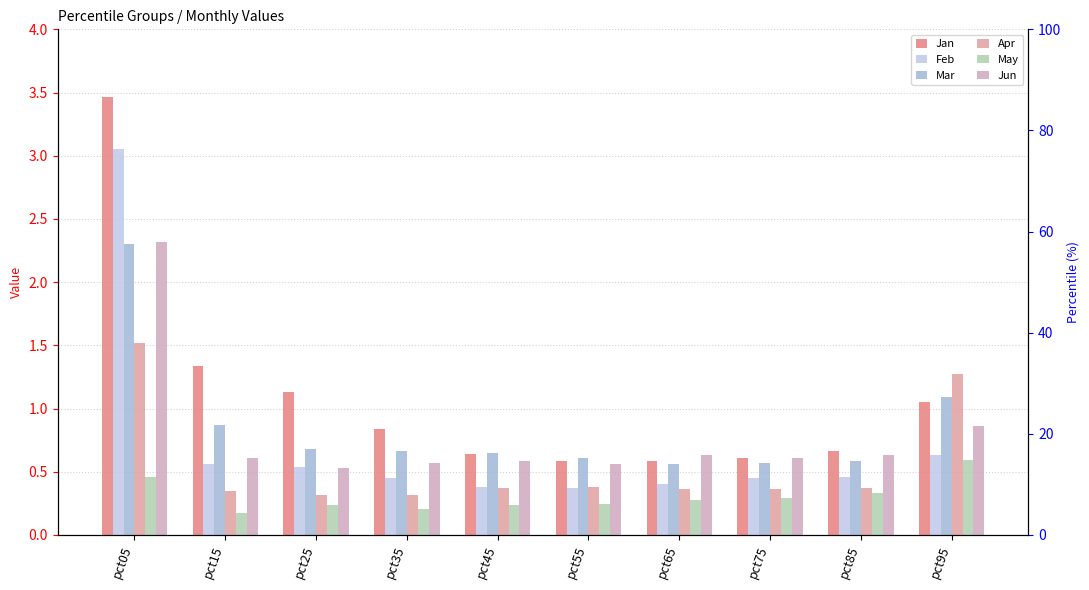

What is the maximum value for Jan?

3.5